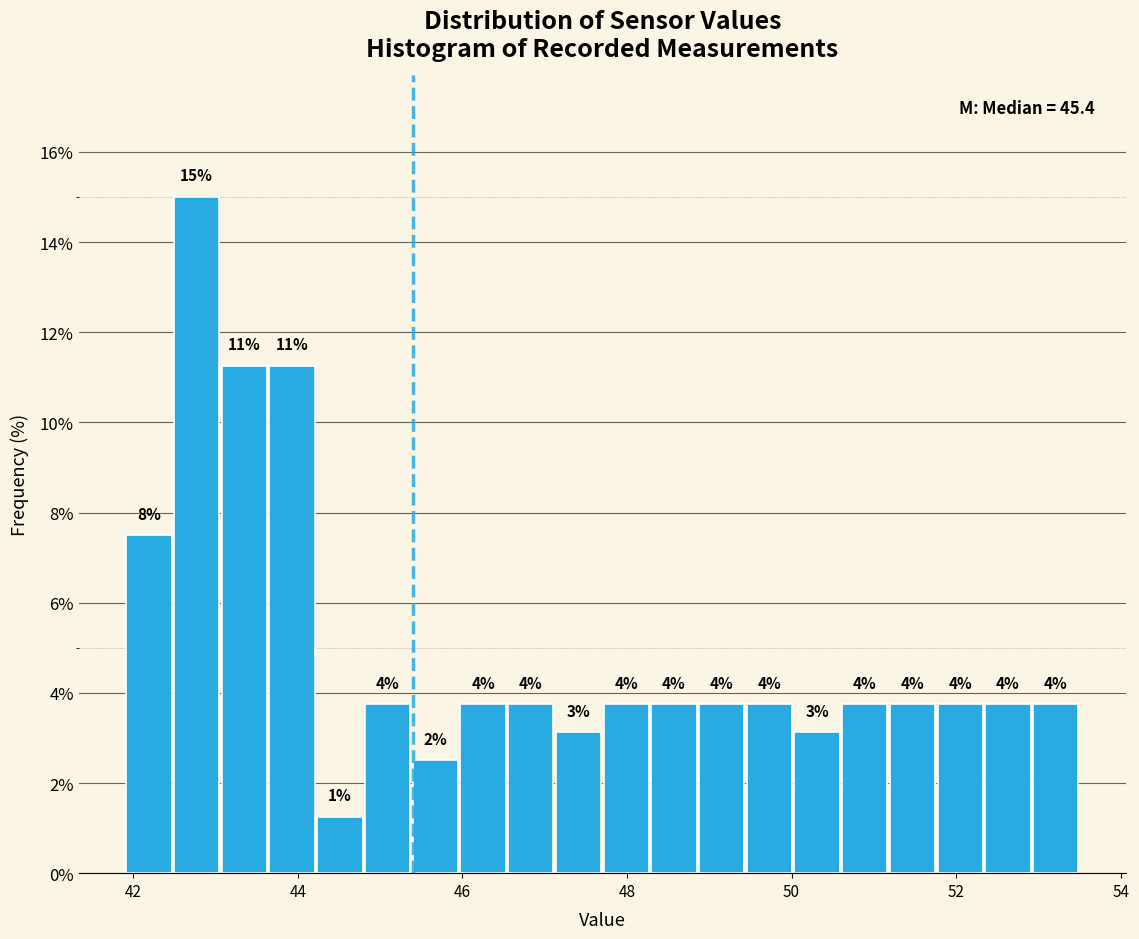

Read against the x-axis, roughly where is the centre of the tallest bar?

42.8